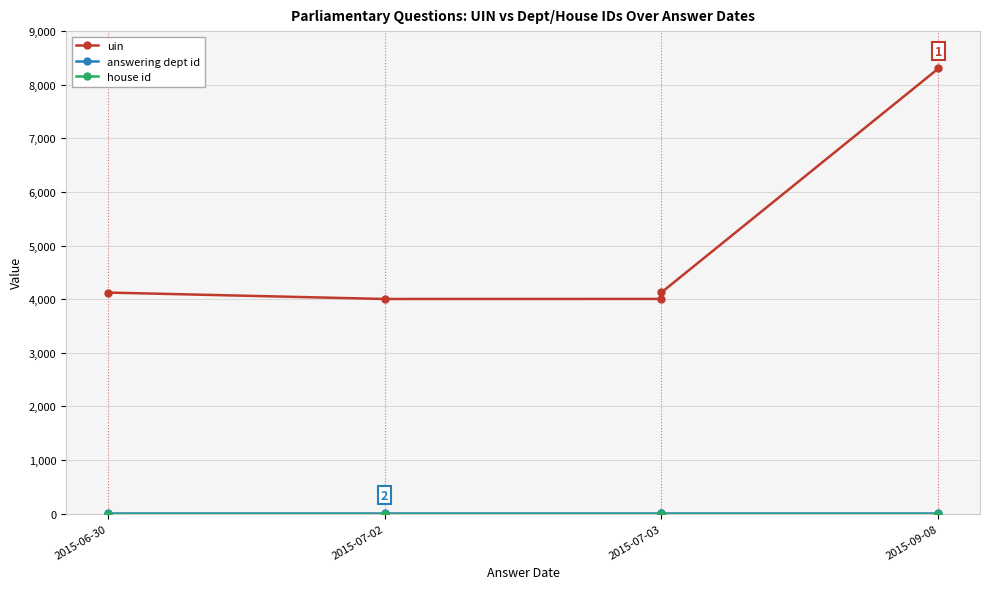

What is the difference between the maximum and minimum values in the uin series?

4301